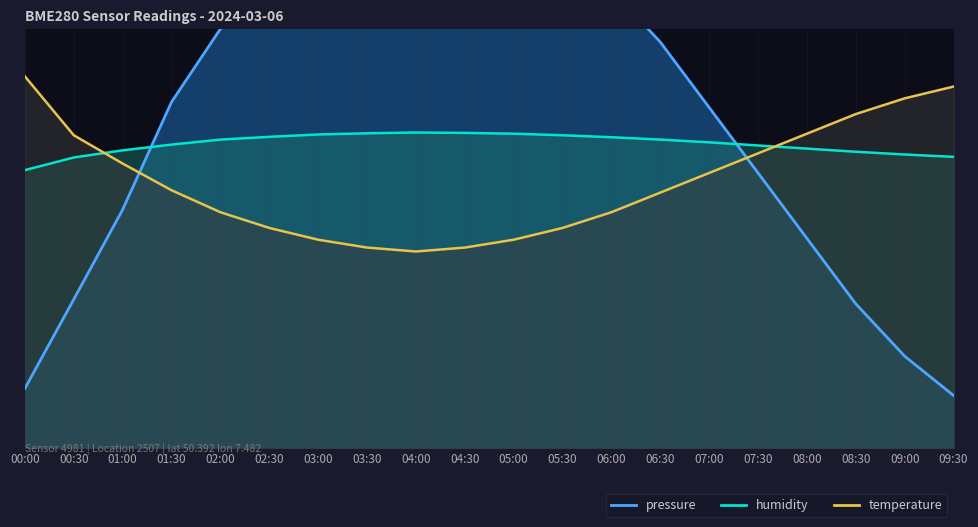

Which series changed the most between 06:30 and 09:30?

pressure